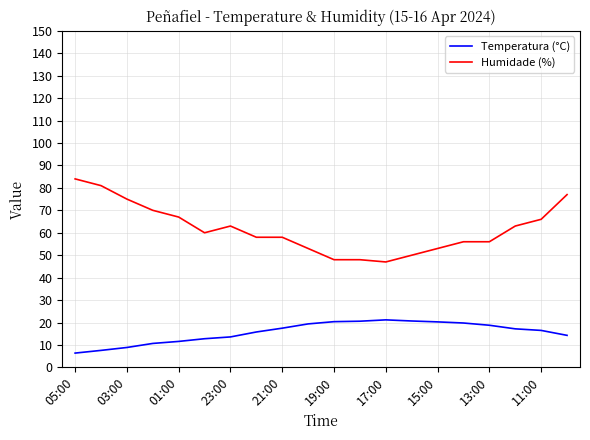

Does the chart display data point markers on the line(s)?

No